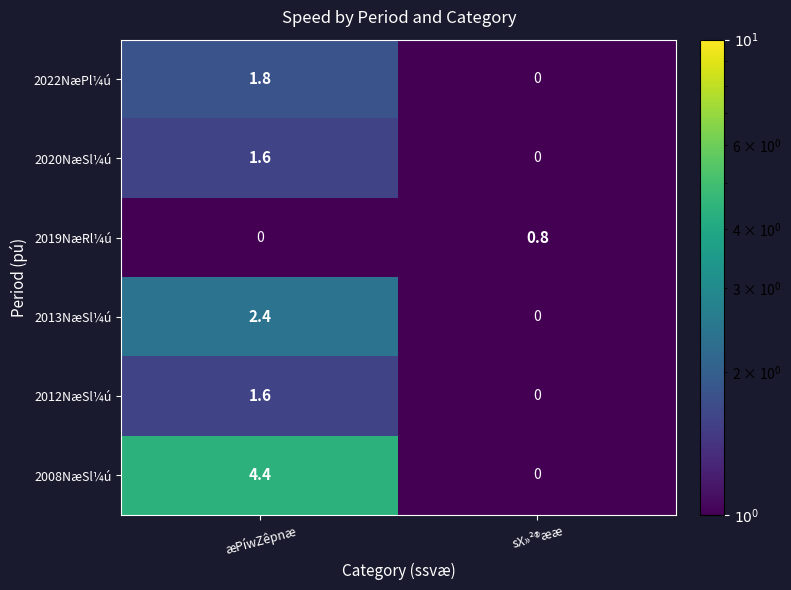

The 2008NæSl¼ú series shows -1.5 at sX»²®ææ. True or false?

False